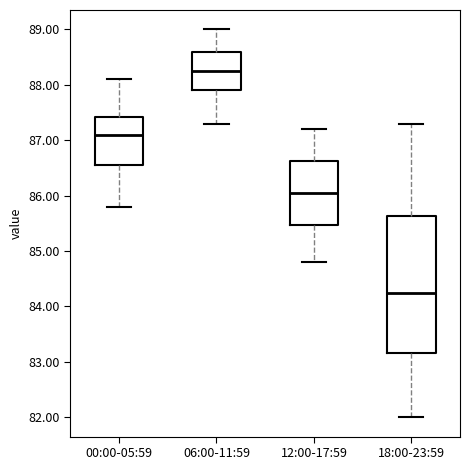

Which box is the tallest, from its lower edge to its upper edge?

18:00-23:59